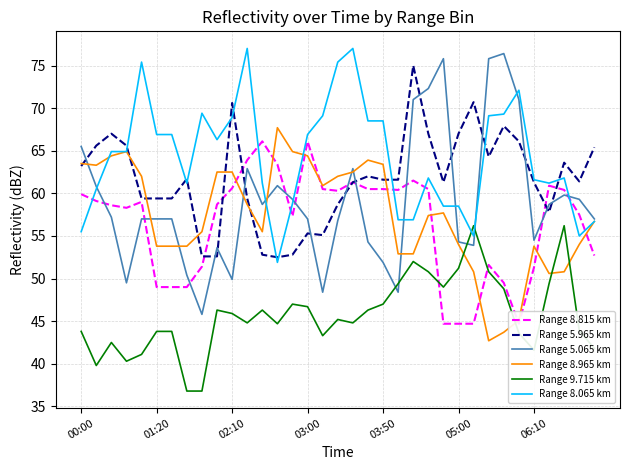

What is the highest value of the Range 8.965 km series?

67.7